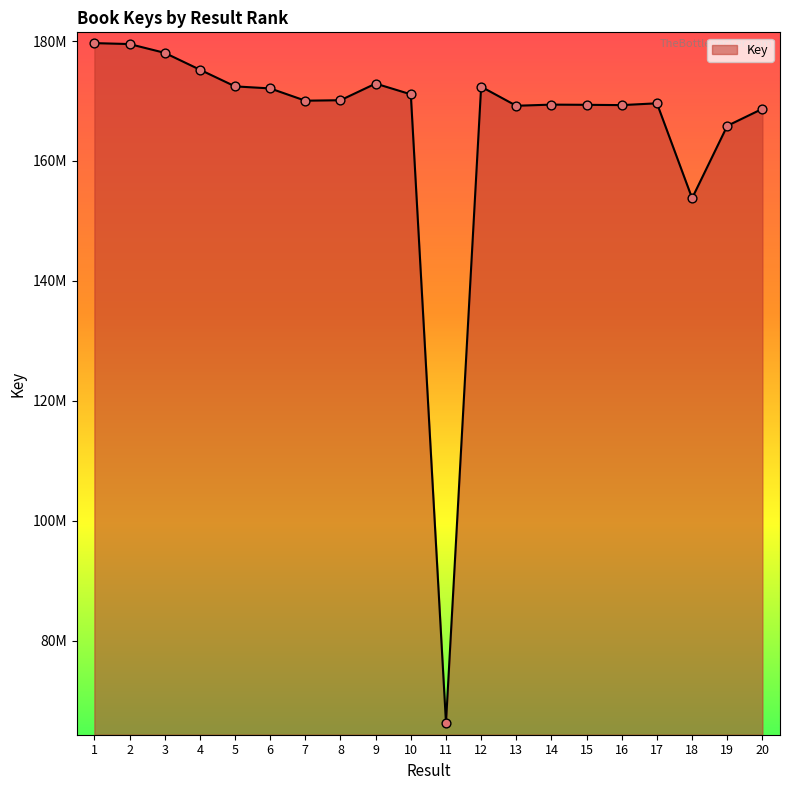

What is the change in value from 14 to 19?

-3540896